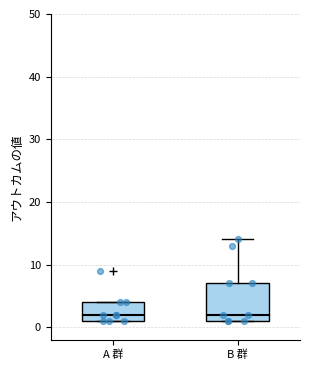

Which box is the tallest, from its lower edge to its upper edge?

B 群